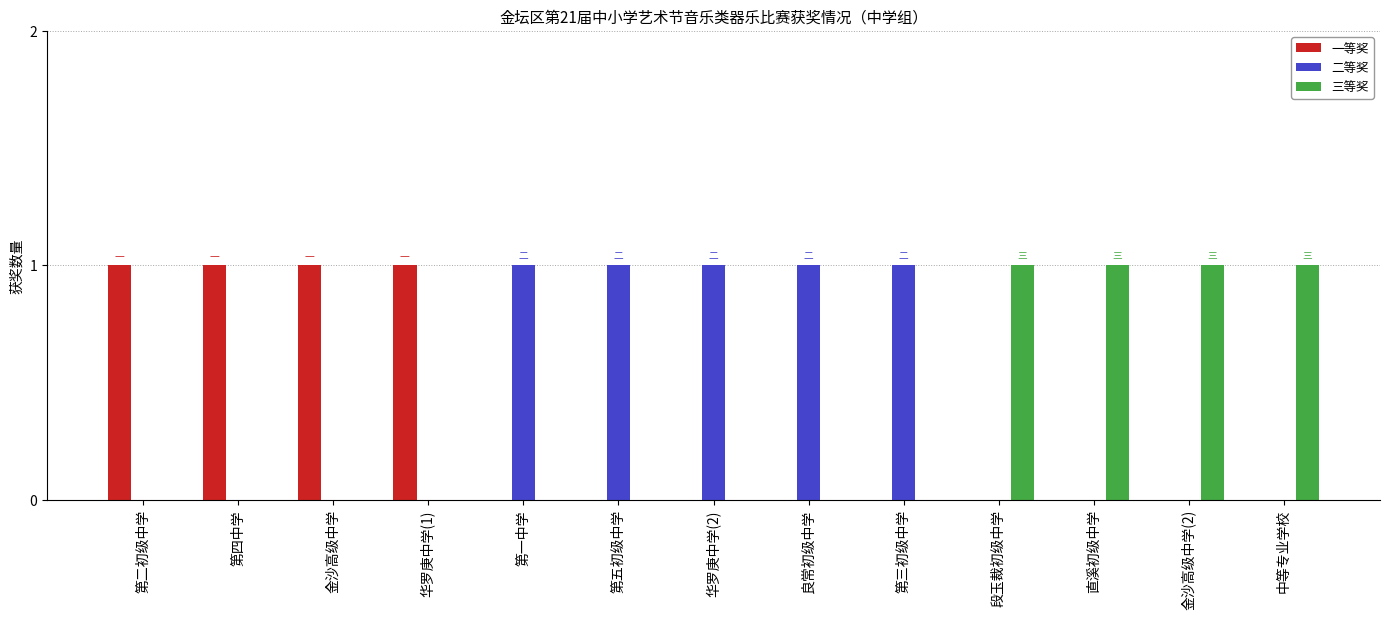

The 三等奖 series shows 0 at 第三初级中学. True or false?

True